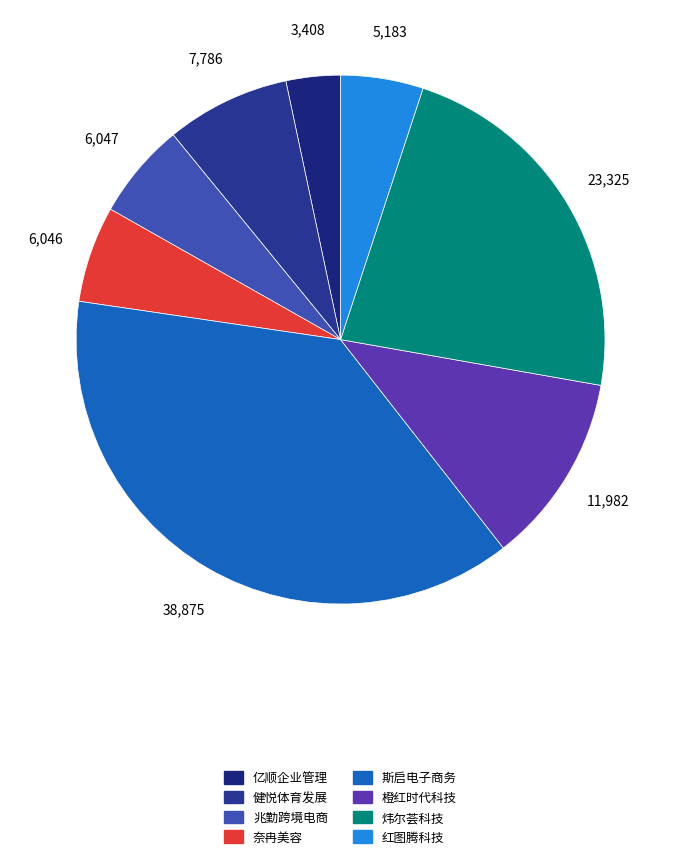

Is there a majority slice in this chart?

No